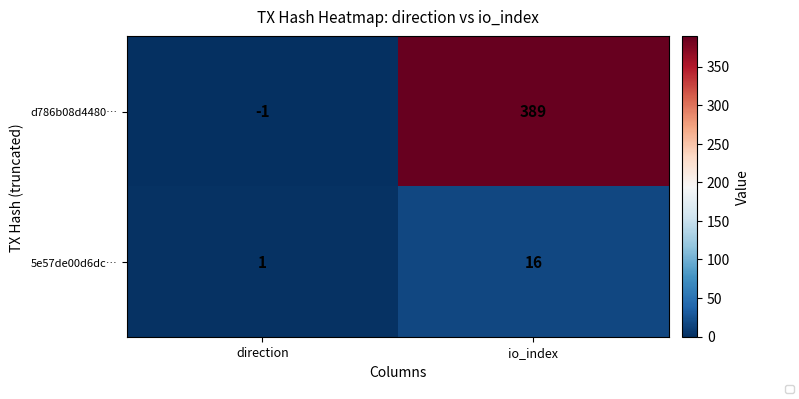

What is the difference between the d786b08d4480… values at io_index and direction?

390